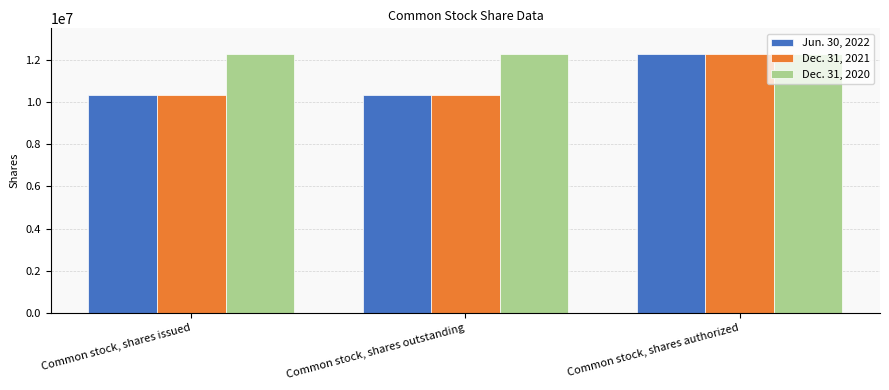

What is the greatest value displayed?

12273036